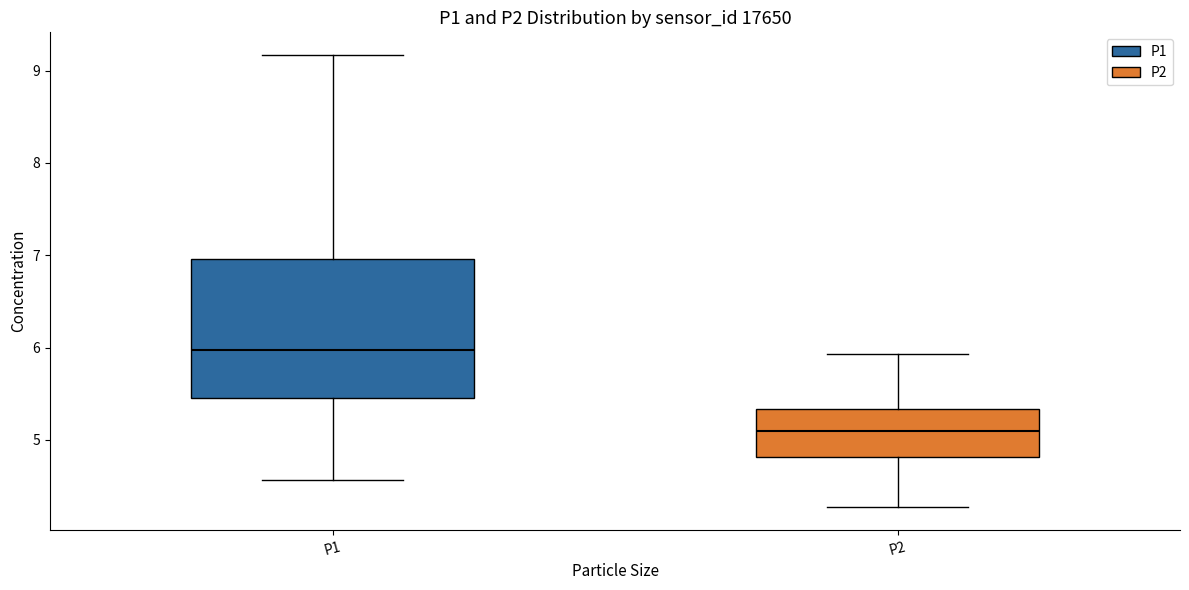

Where is the lower edge of the box for P2 on the y-axis? The values are not printed on the chart, so give them approximately, as read against the axis.

4.8